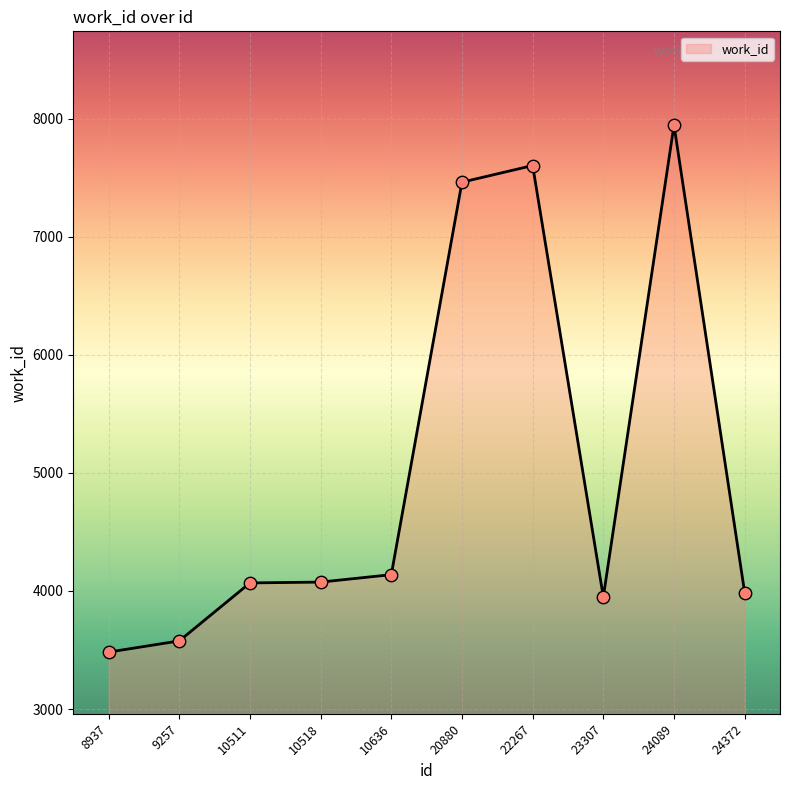

What is the change in value from 10518 to 20880?

+3387